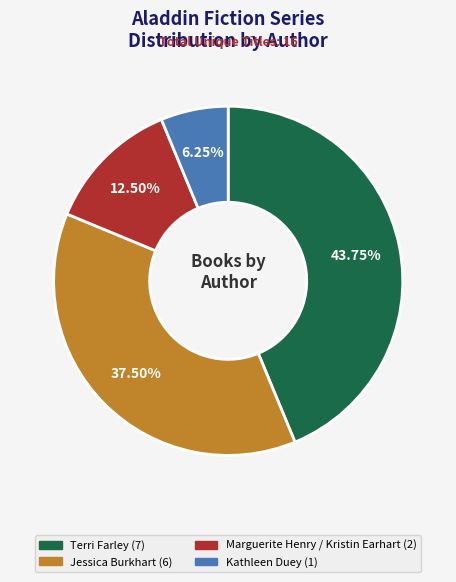

Does Terri Farley account for over 50% of the chart?

No